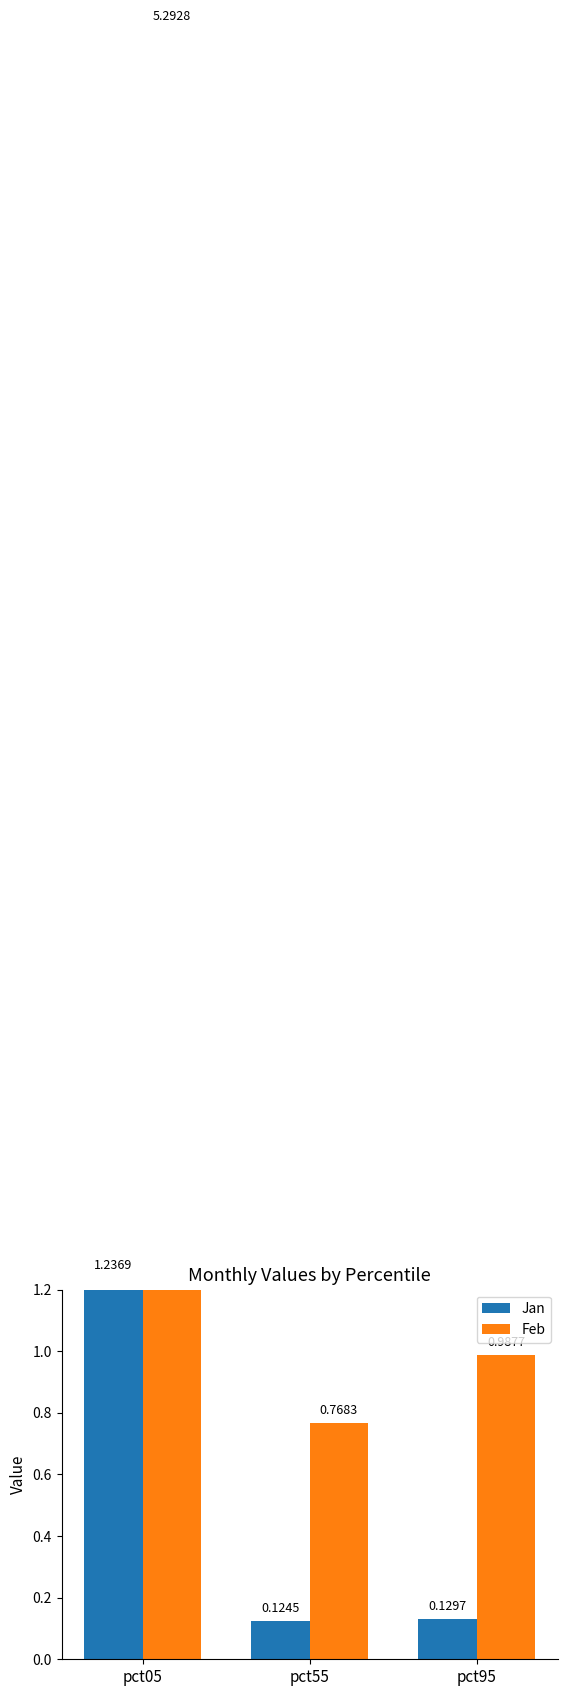

Which has a higher value, pct05 or pct55?

pct05